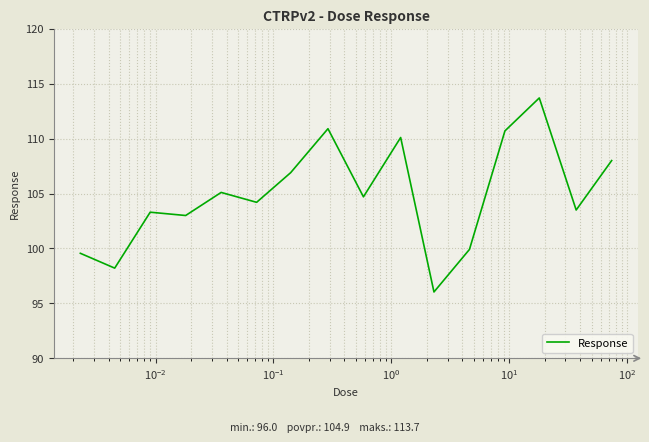

What is the smallest value displayed?

96.0